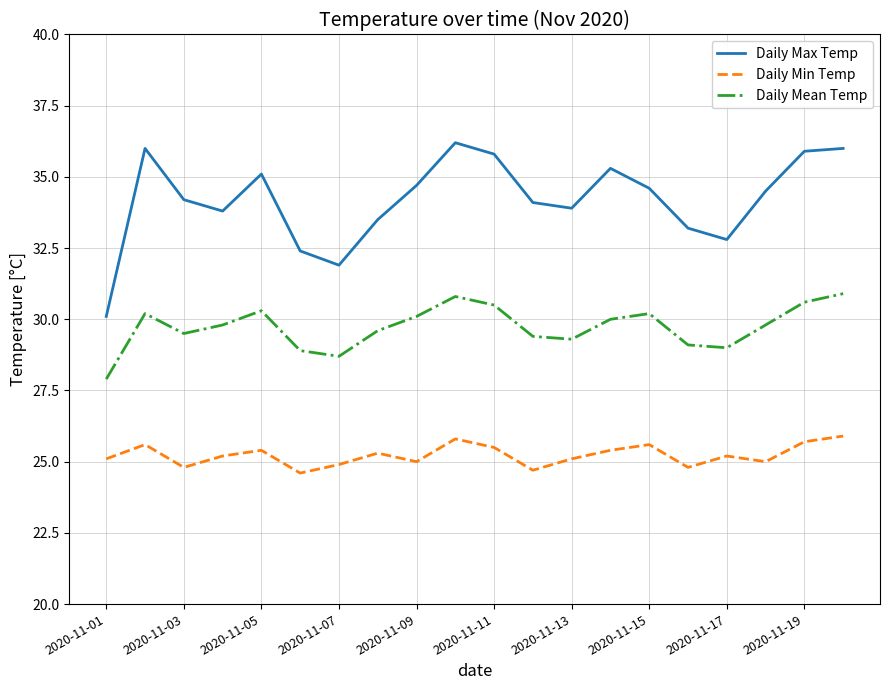

In Daily Min Temp, how many points are lower than both neighbors (excluding endpoints)?

6